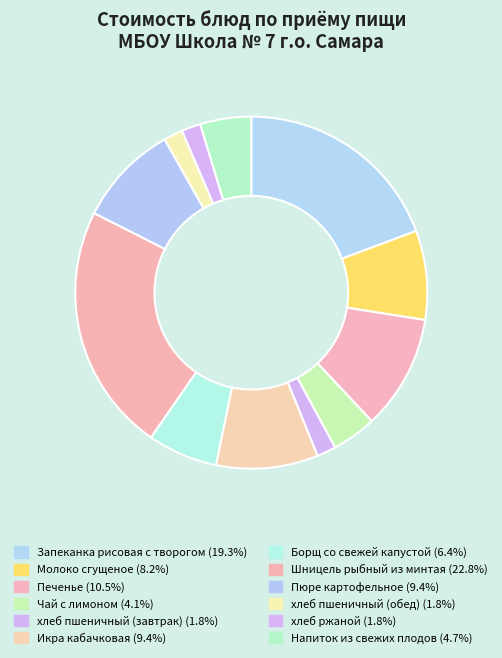

Is it true that Молоко сгущеное is 8% of the pie?

True